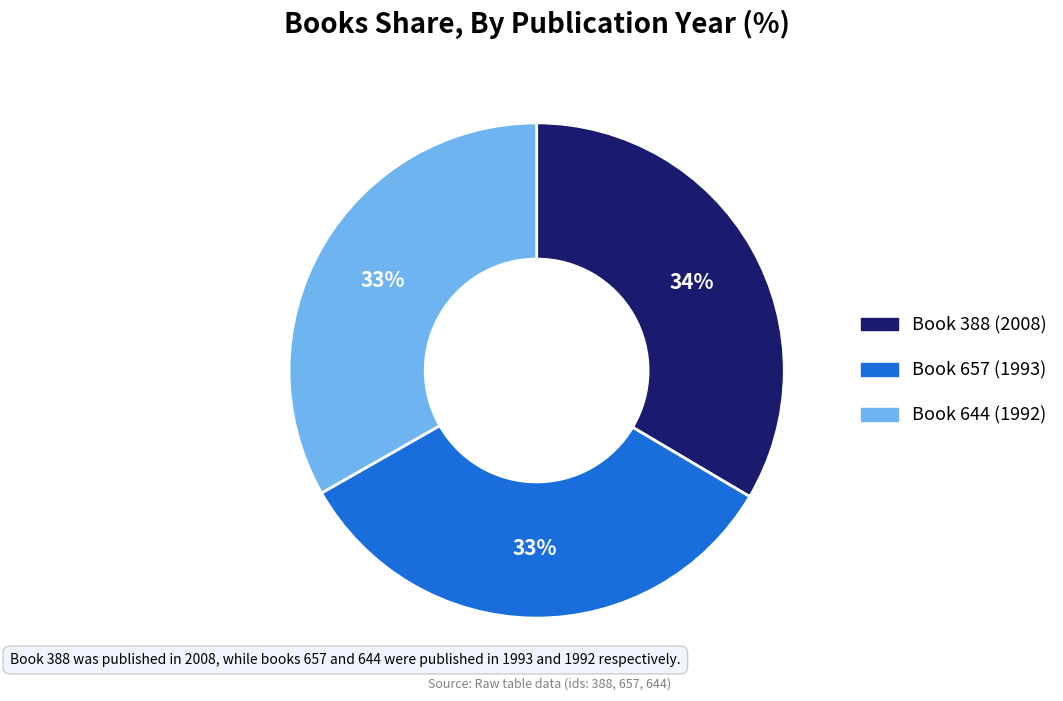

Does any single category account for the majority?

No